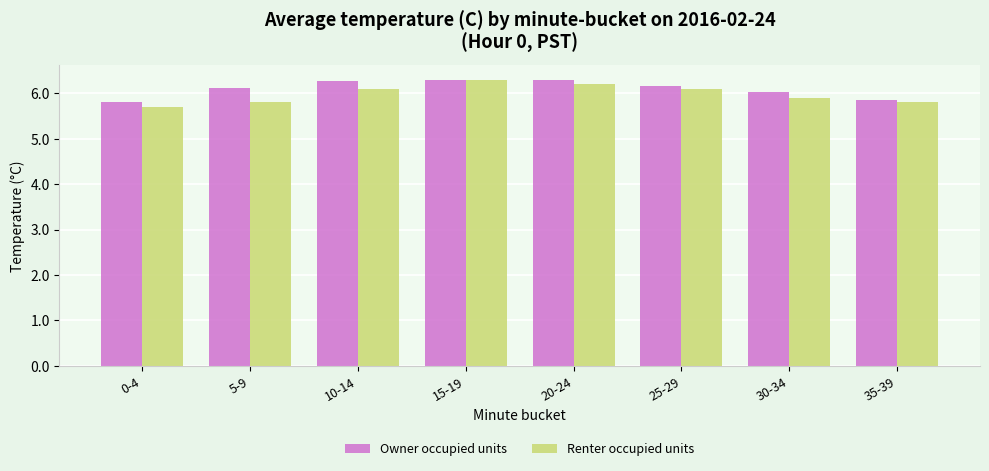

What is the difference between the Renter occupied units values at 20-24 and 25-29?

0.1